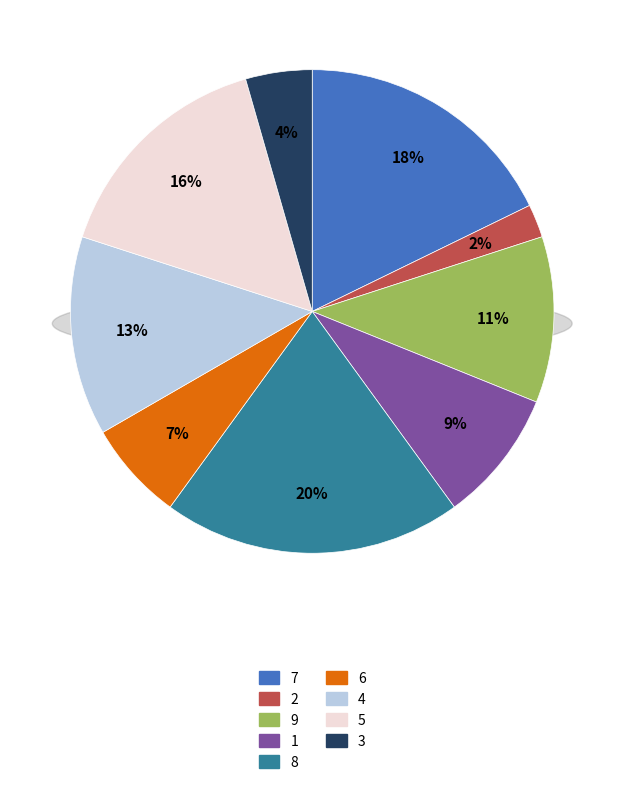

Rank the categories by value from lowest to highest.

col_1=2, col_1=3, col_1=6, col_1=1, col_1=9, col_1=4, col_1=5, col_1=7, col_1=8